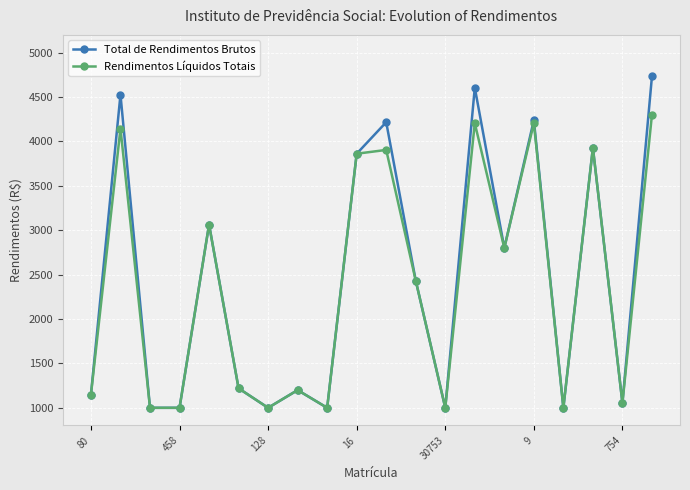

List the series in order of their peak value, highest first.

Total de Rendimentos Brutos, Rendimentos Líquidos Totais